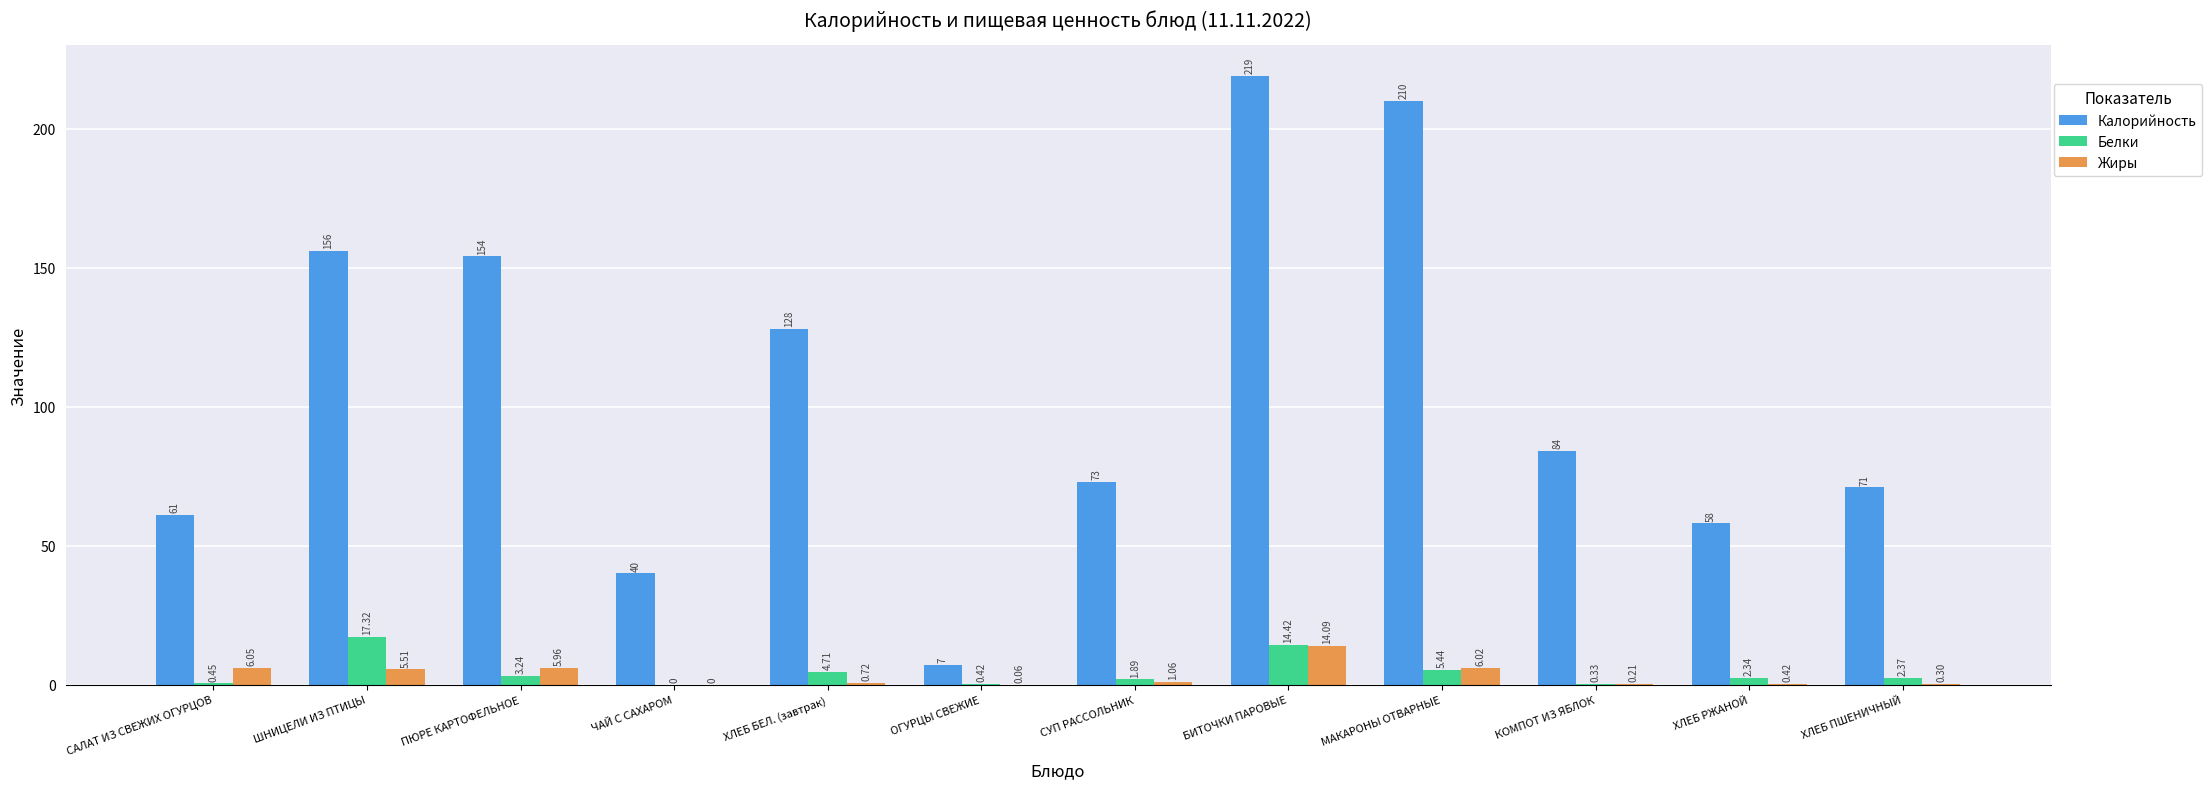

Which label corresponds to the largest value in the chart?

БИТОЧКИ ПАРОВЫЕ